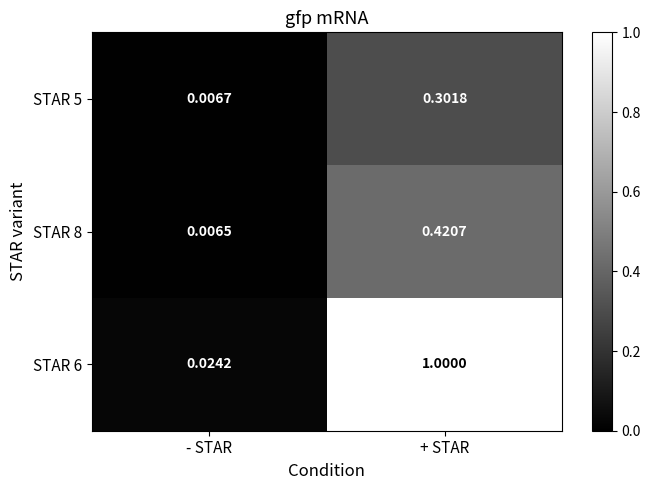

Rank the series by their maximum value, from highest to lowest.

STAR 6, STAR 8, STAR 5